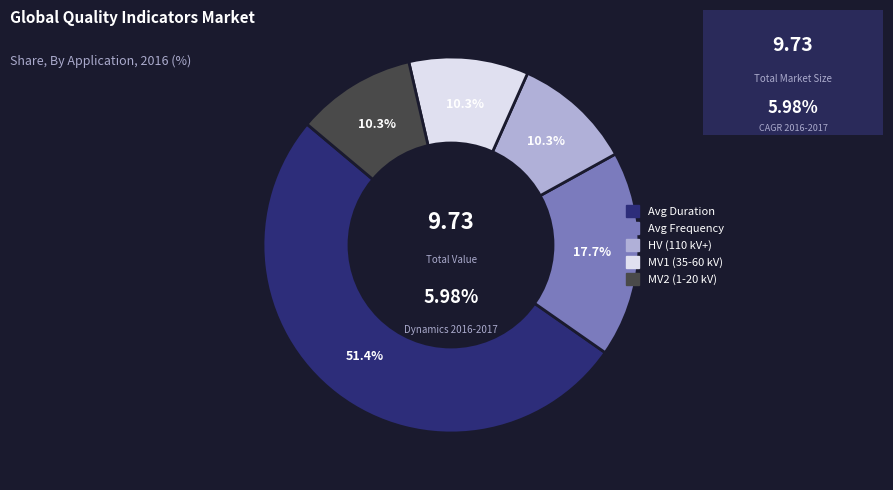

To the nearest percent, what is the combined percentage of Показатель средней продолжительности and Показатель средней частоты прекращений?

69%